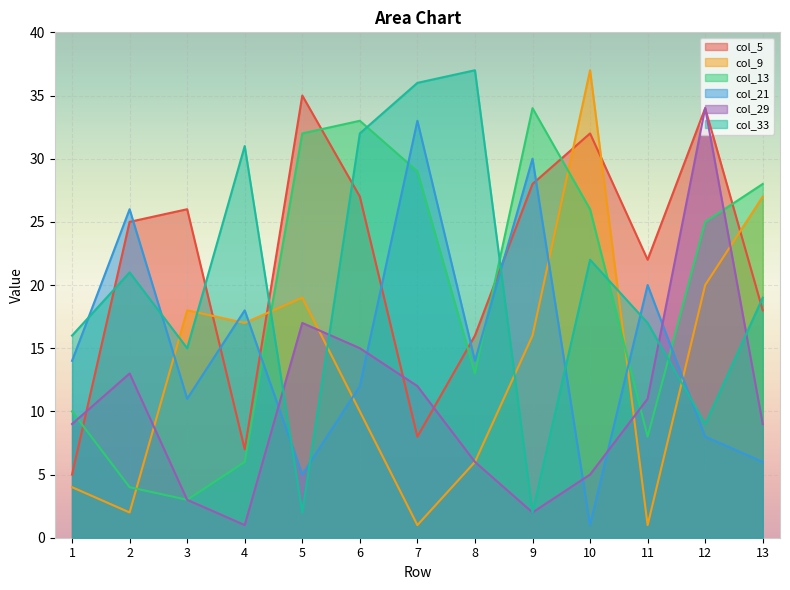

What is the value of the col_33 point at the 4th from the left?

31